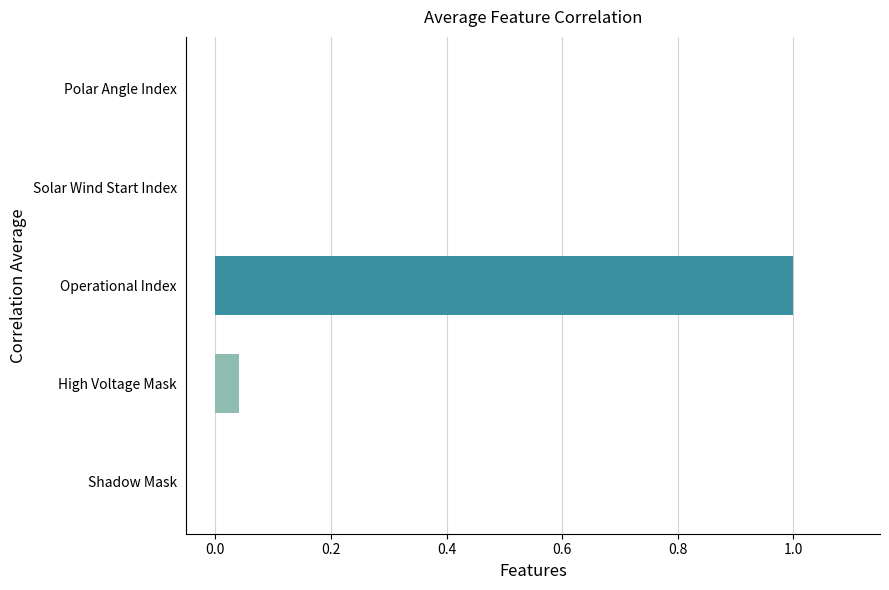

Are the bars grouped side by side (vs. stacked)?

No